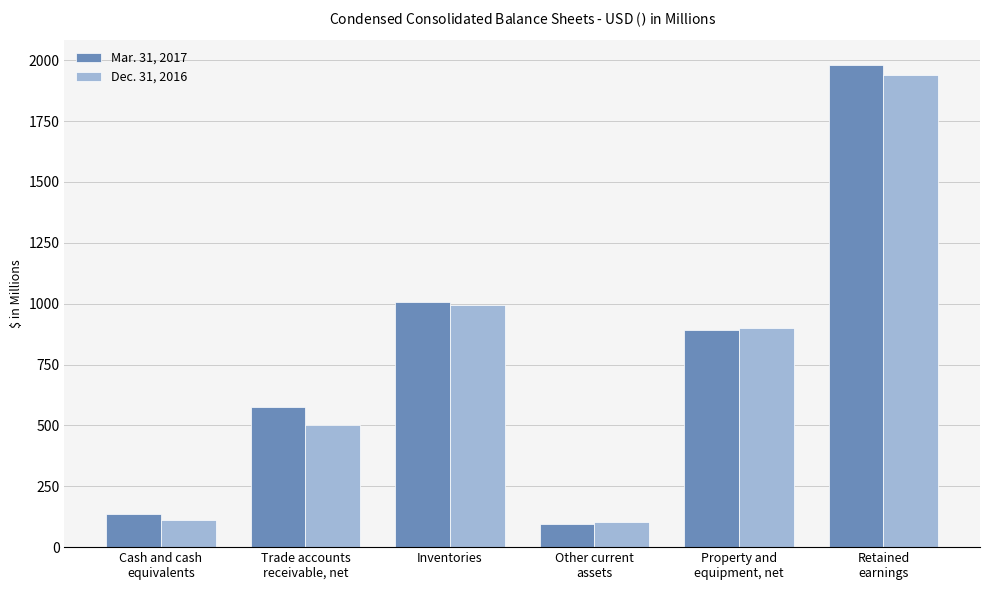

Rank the categories by Mar. 31, 2017 value from highest to lowest.

Retained
earnings, Inventories, Property and
equipment, net, Trade accounts
receivable, net, Cash and cash
equivalents, Other current
assets